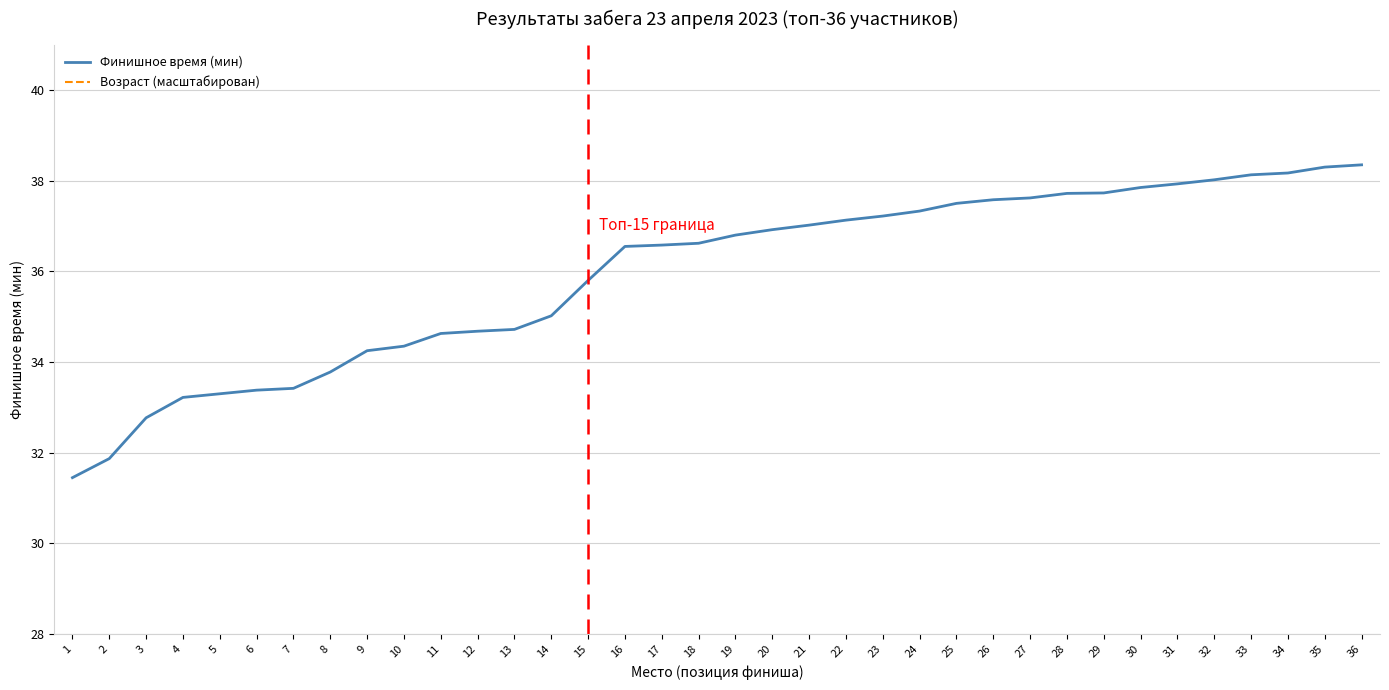

How many categories are shown in the chart?

36